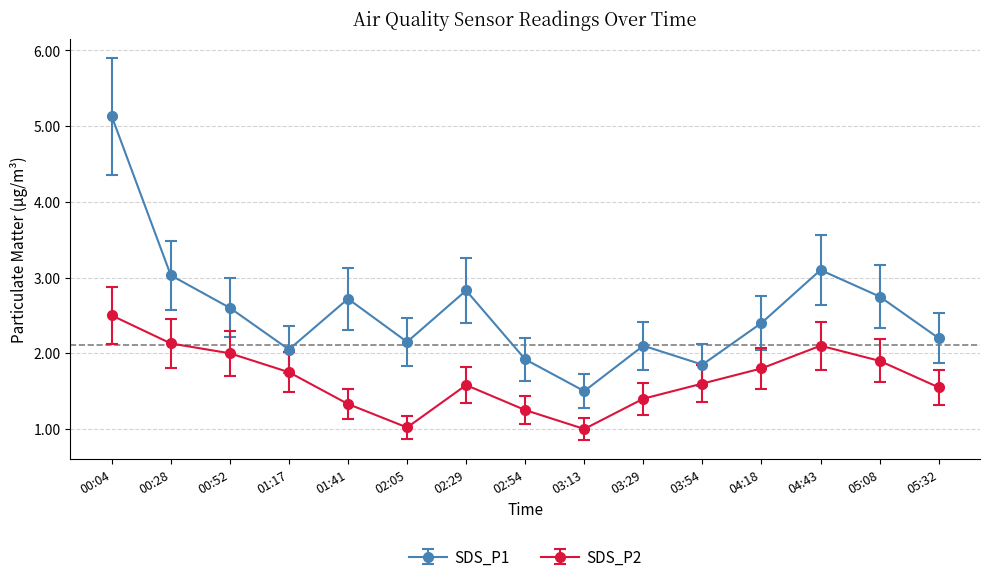

What is the average value of the SDS_P2 series?

1.7